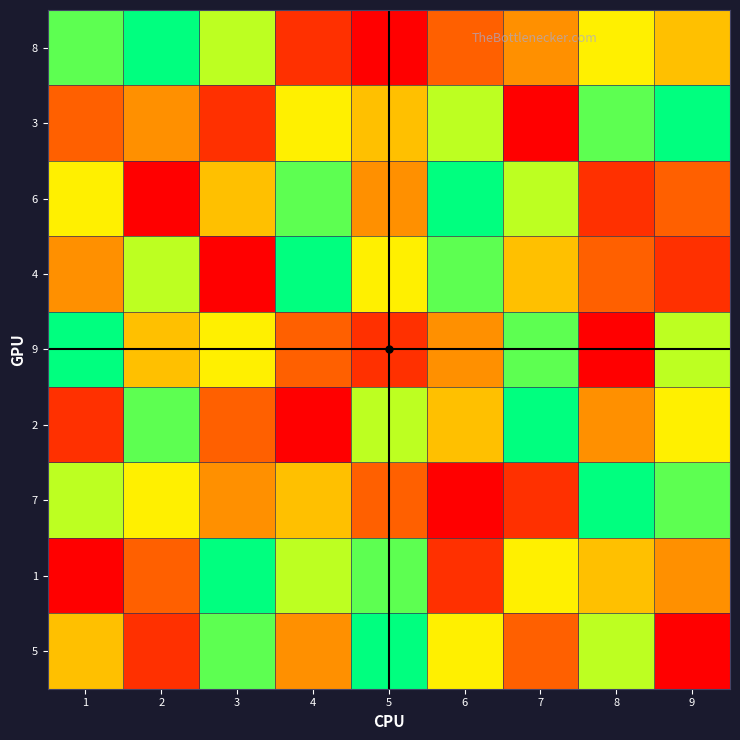

At which category is the sum across all series the highest?

1